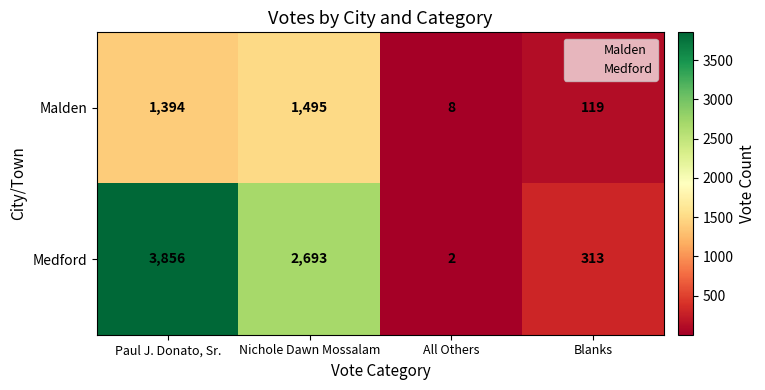

Which series has the widest spread of values?

Medford